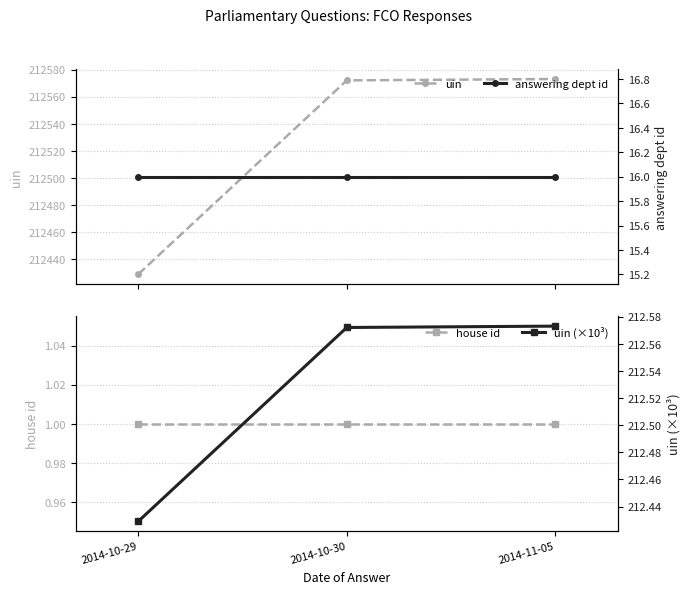

Which series has the largest total across all categories?

uin